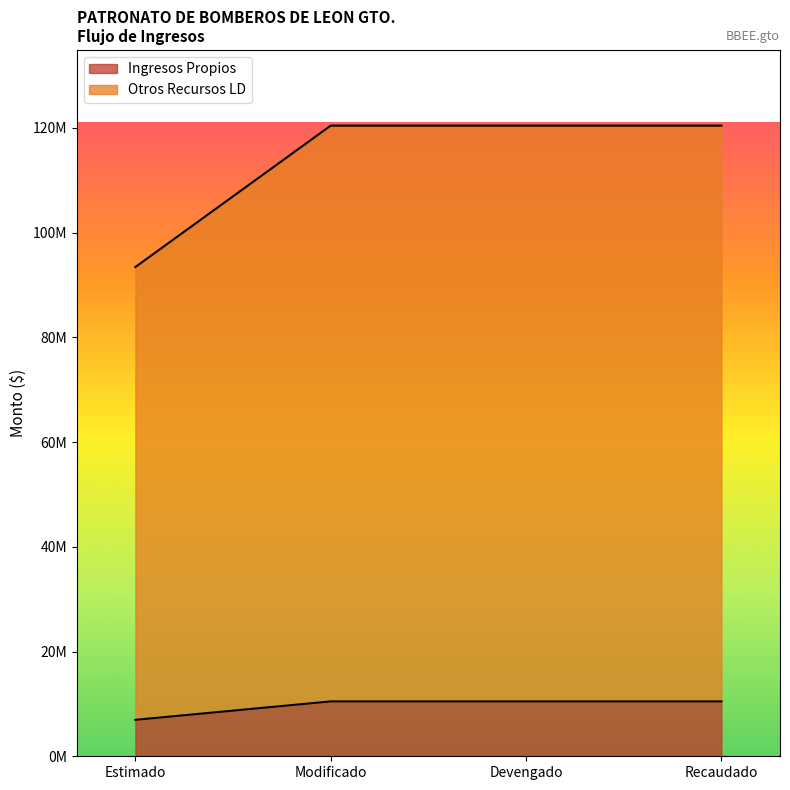

What is the sum of the Otros Recursos LD values at Recaudado and Estimado?

213878838.9